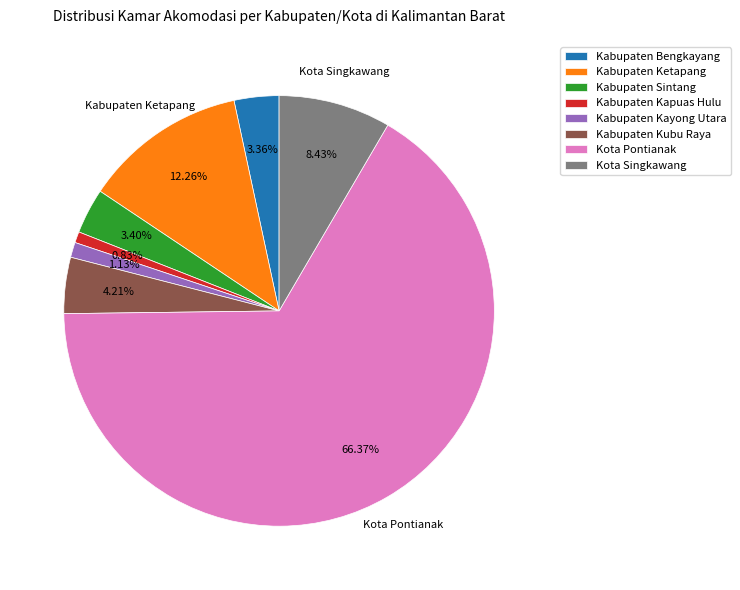

To the nearest percent, what portion does Kabupaten Ketapang represent?

12%